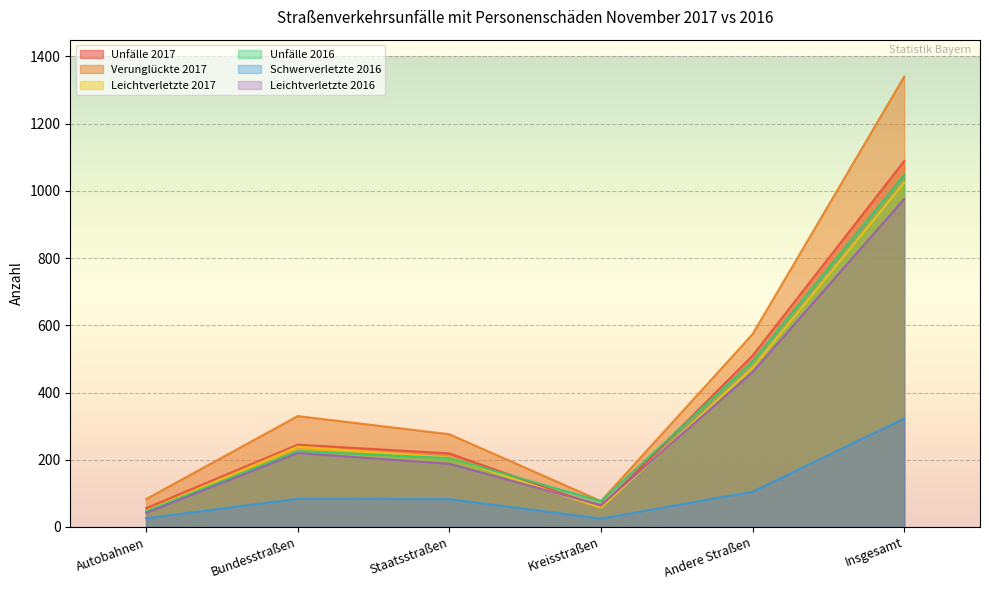

What is the label of the 2nd point from the left?

Bundesstraßen